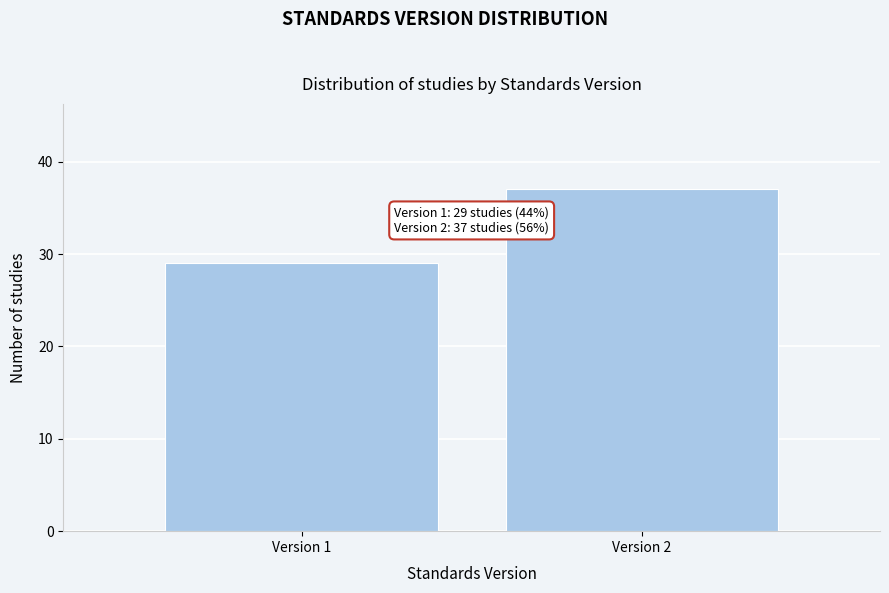

Reading left to right, extract all data points from this chart.

Version 1=29	Version 2=37